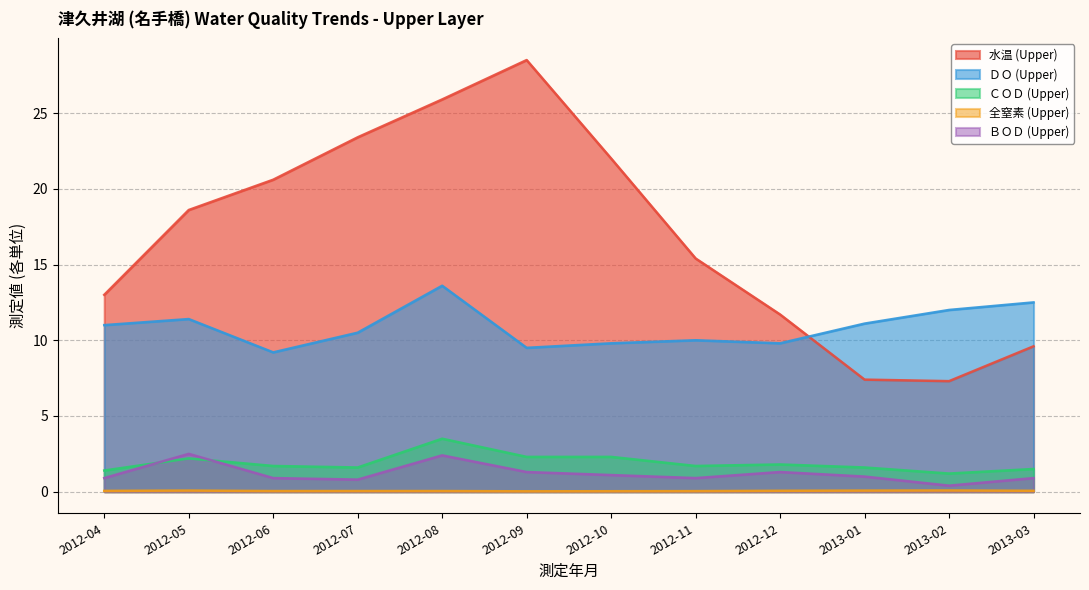

What is the value of the ＣＯＤ (Upper) point at the 8th from the left?

1.7